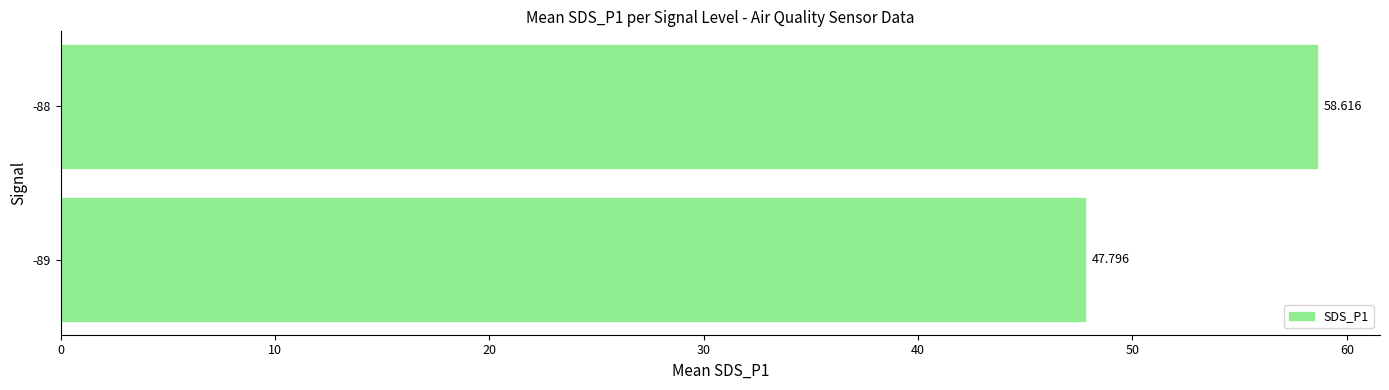

At which label is the value closest to 53?

-89